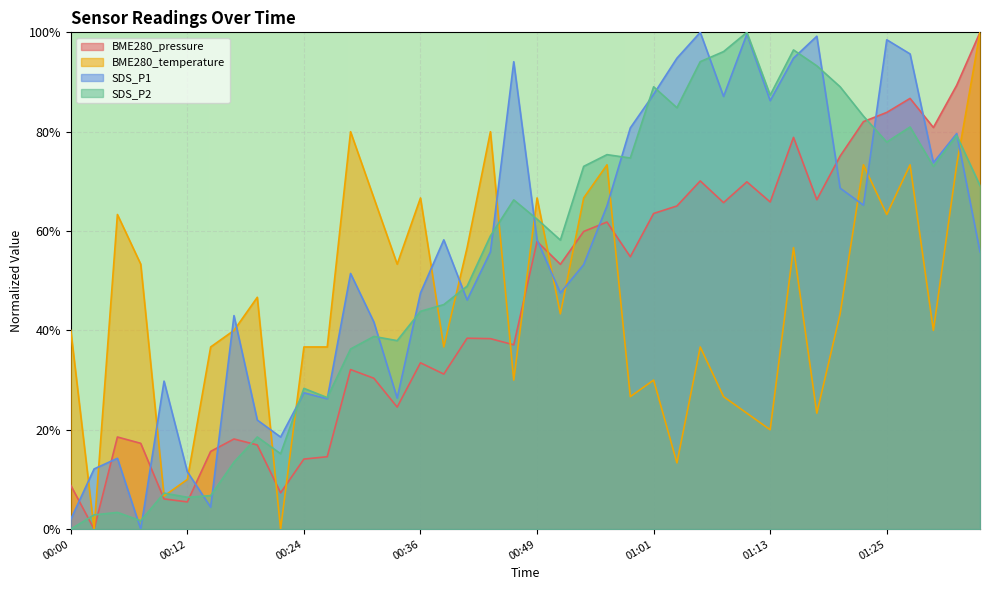

How many data points does each series have?

40